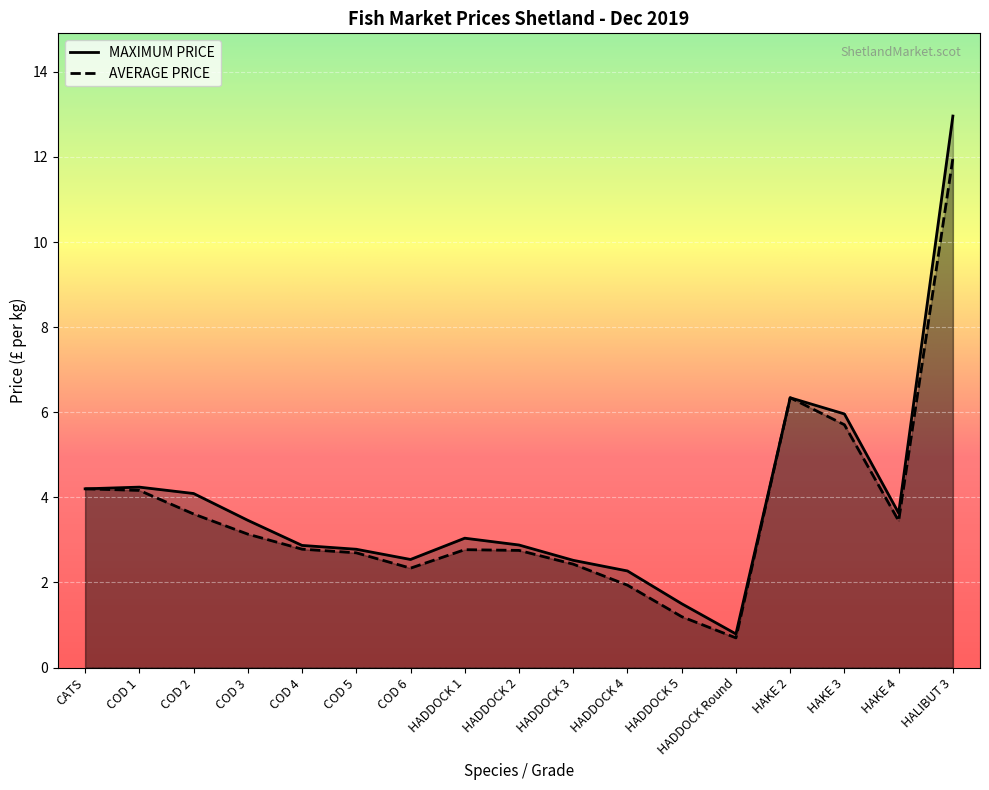

Reading right to left, transcribe all the data shown in this chart.

MAXIMUM PRICE: 13.0	3.6	6.0	6.3	0.8	1.5	2.3	2.5	2.9	3.0	2.5	2.8	2.9	3.5	4.1	4.2	4.2
AVERAGE PRICE: 12.0	3.4	5.7	6.3	0.7	1.2	1.9	2.4	2.8	2.8	2.3	2.7	2.8	3.1	3.6	4.2	4.2